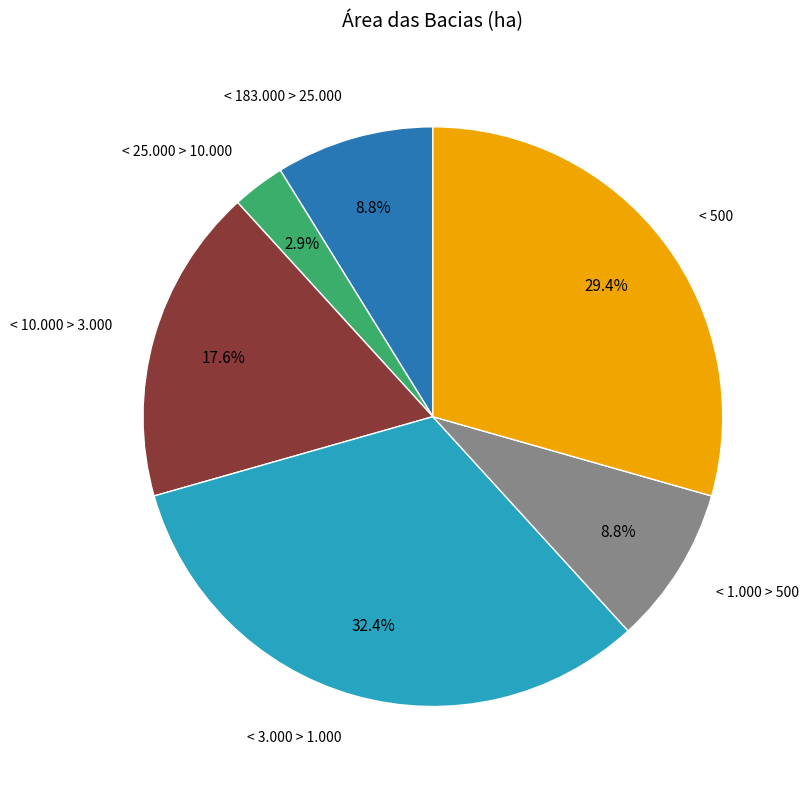

Does any single category account for the majority?

No